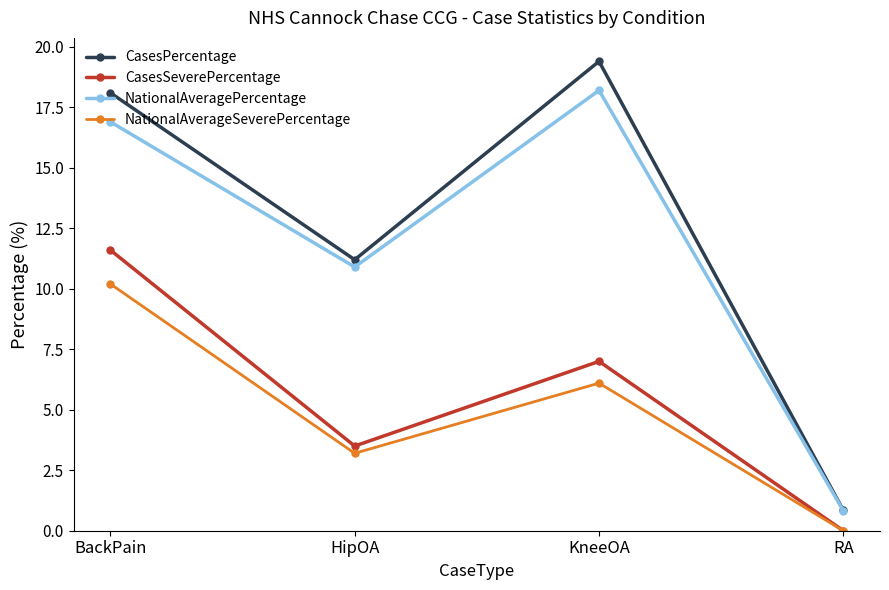

In NationalAverageSeverePercentage, how many points are lower than both neighbors (excluding endpoints)?

1